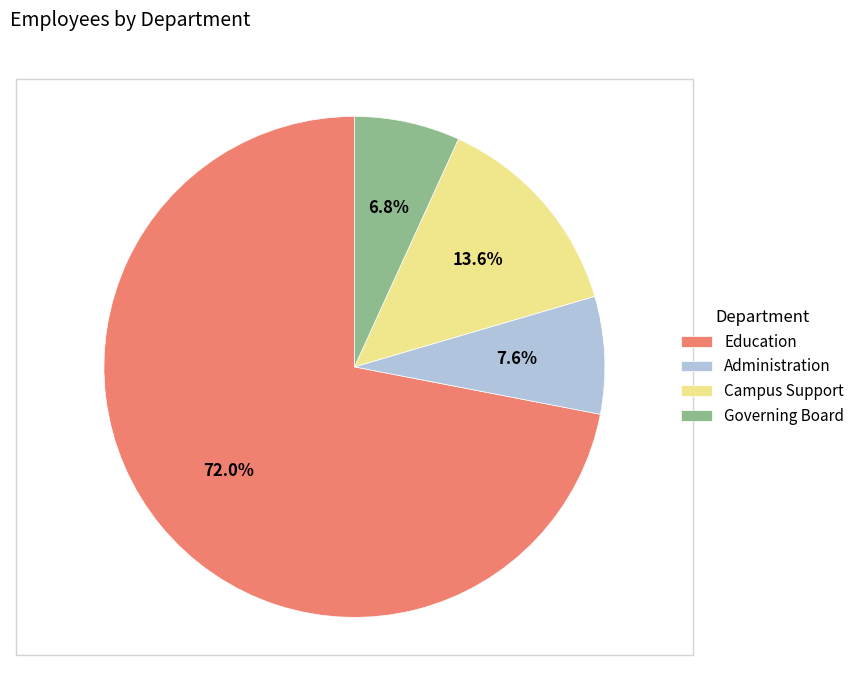

How many segments does this pie chart have?

4